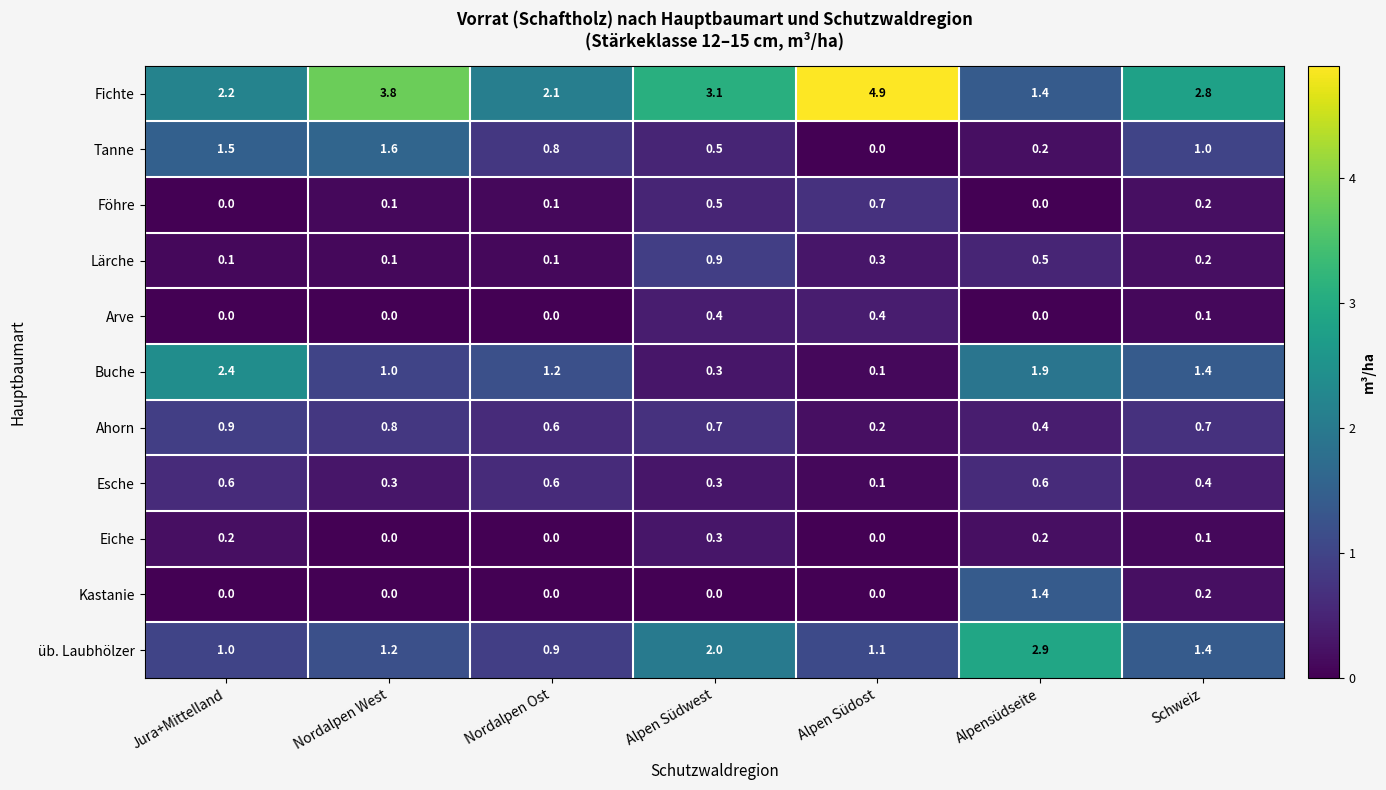

Is it true that Arve equals 0.4 at Alpen Südwest?

True